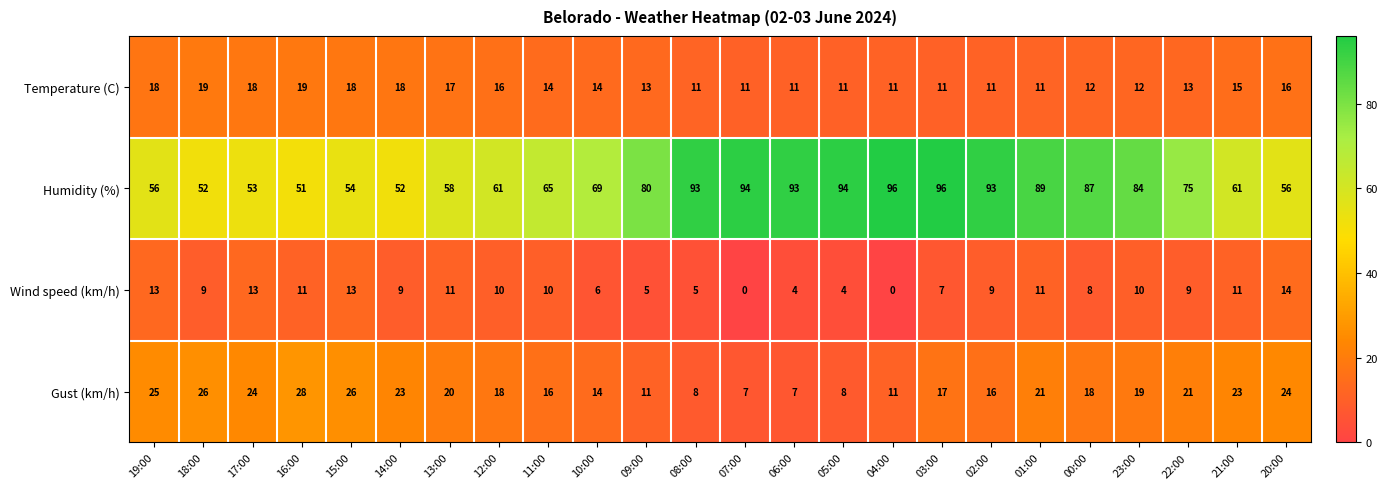

Which series changed the most between 11:00 and 21:00?

Gust (km/h)